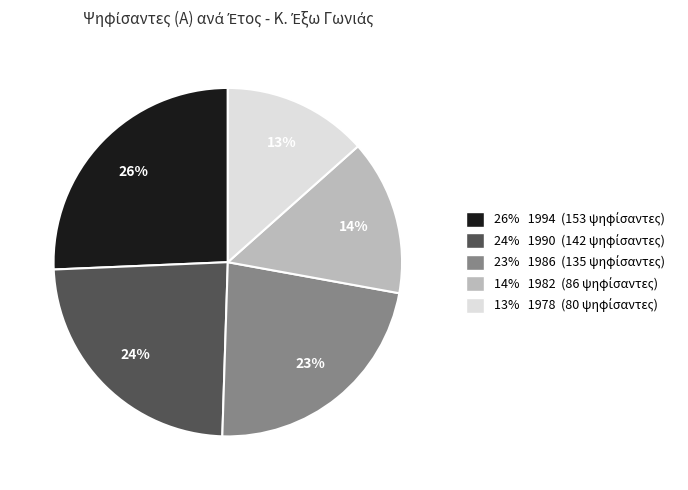

Is there any slice that represents more than half of the pie?

No